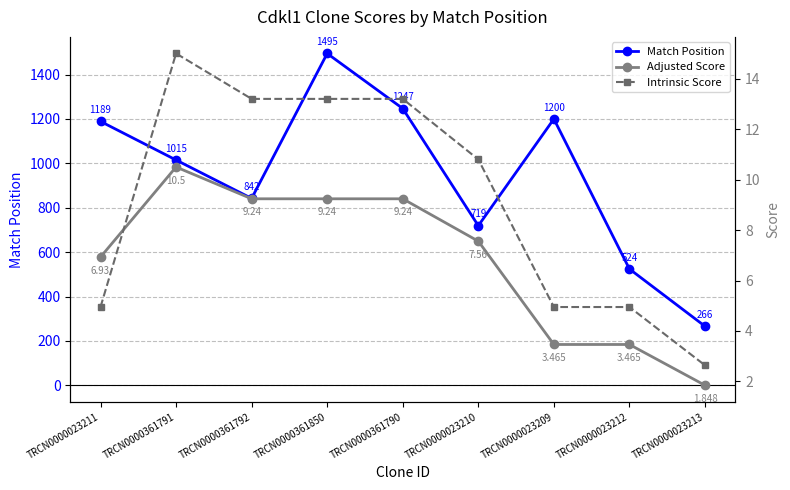

Is it true that Match Position equals 266.0 at TRCN0000023213?

True